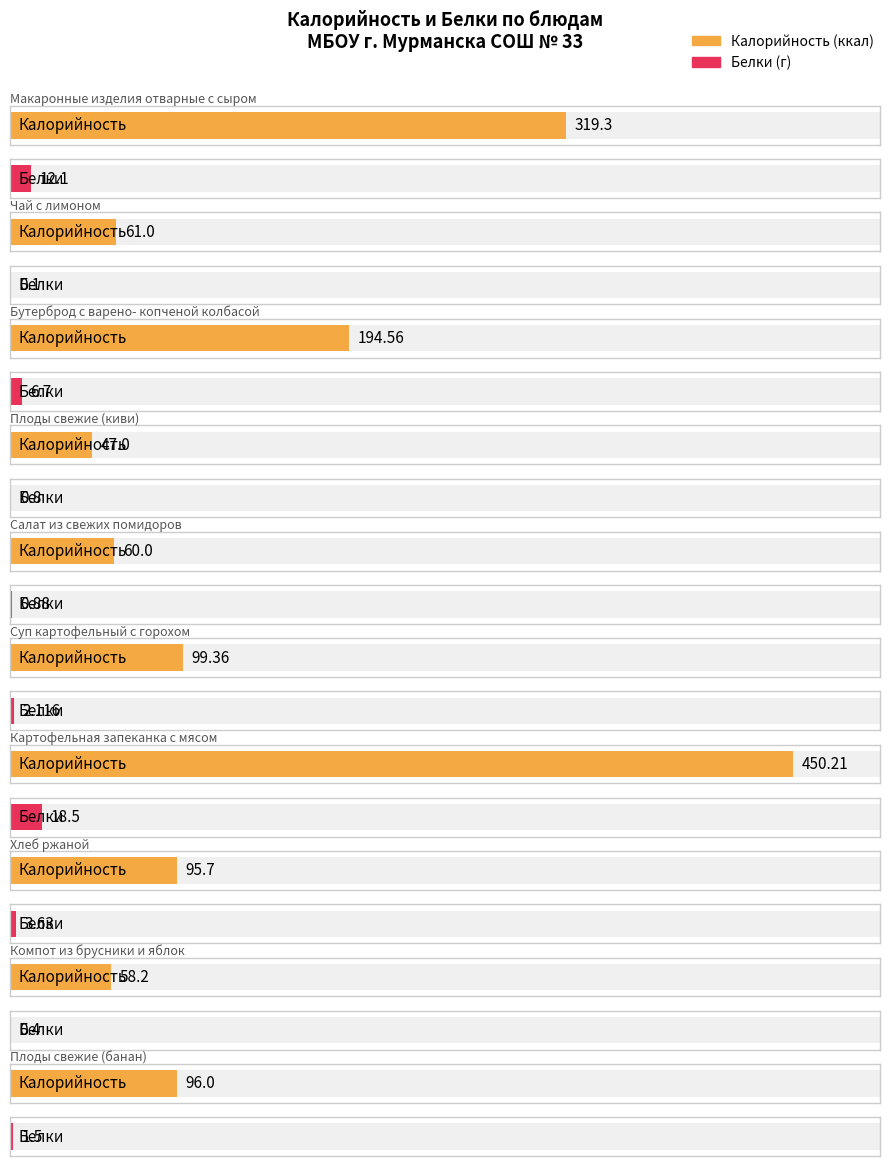

How many bars are there in total?

20